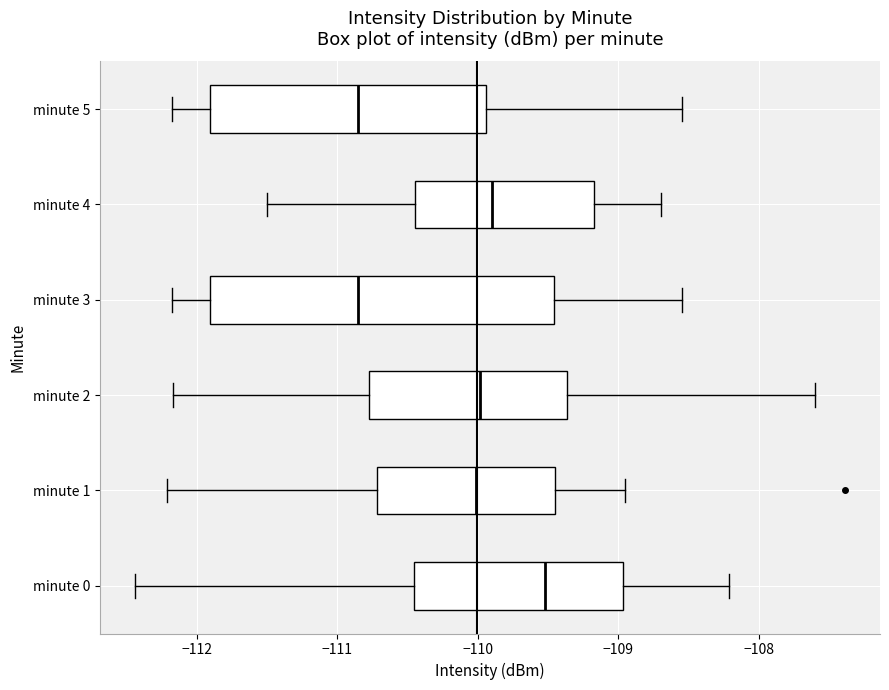

Which box is the widest, from its left edge to its right edge?

minute 3